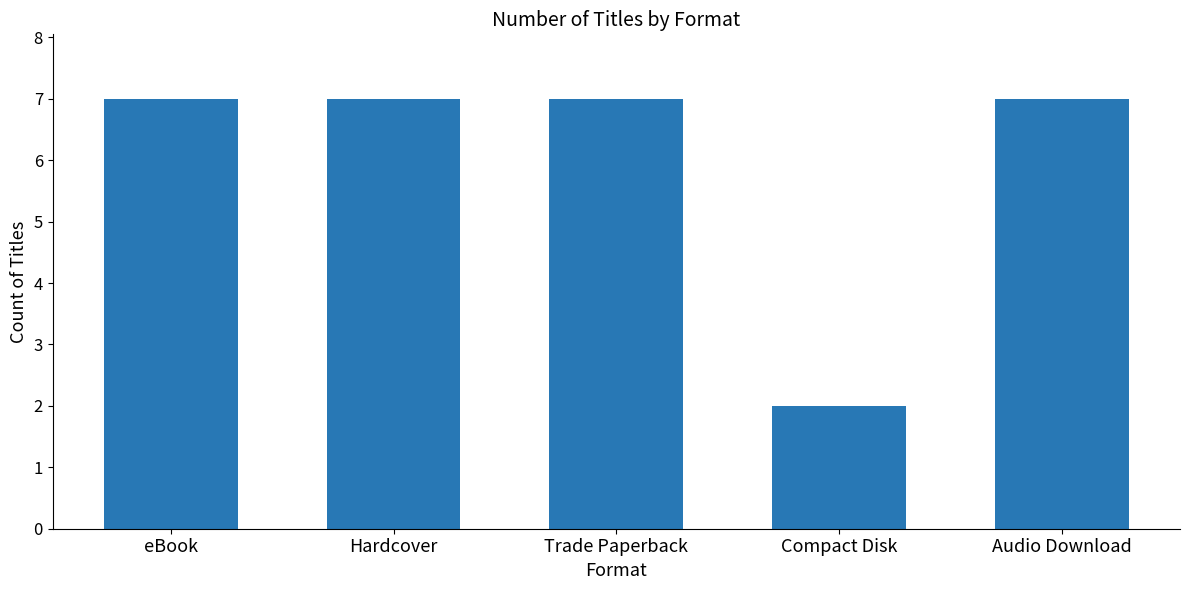

At which category does the chart reach its minimum across all series?

Compact Disk